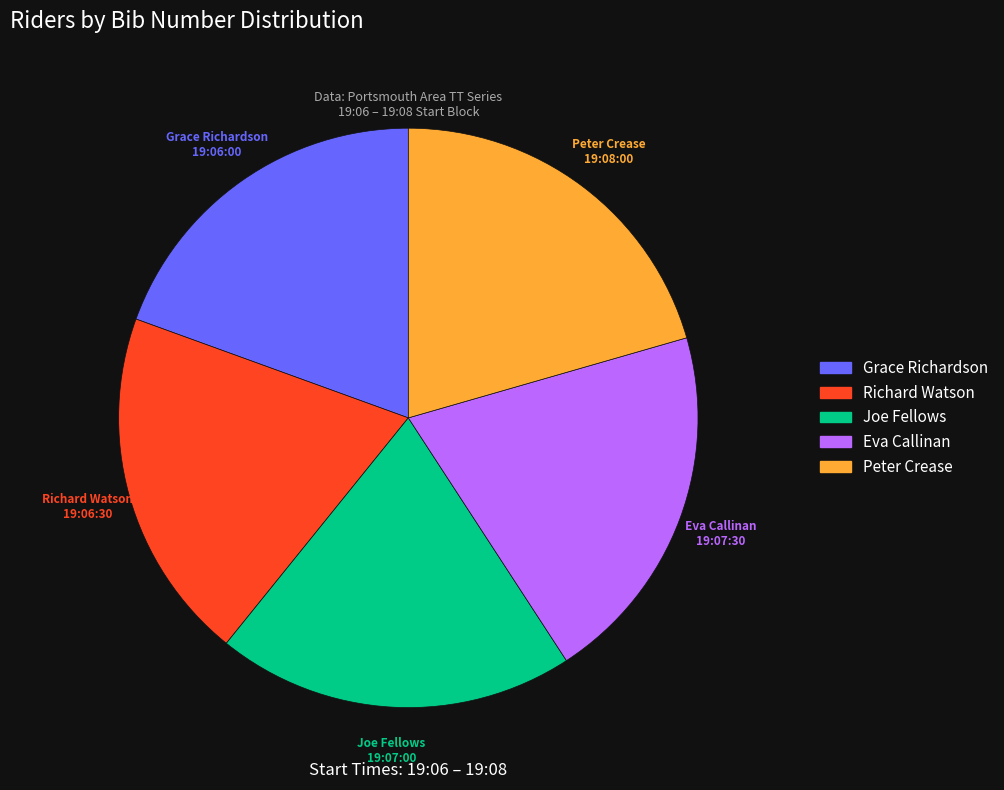

Approximately how many times larger is the value at Eva Callinan compared to Richard Watson?

1.0